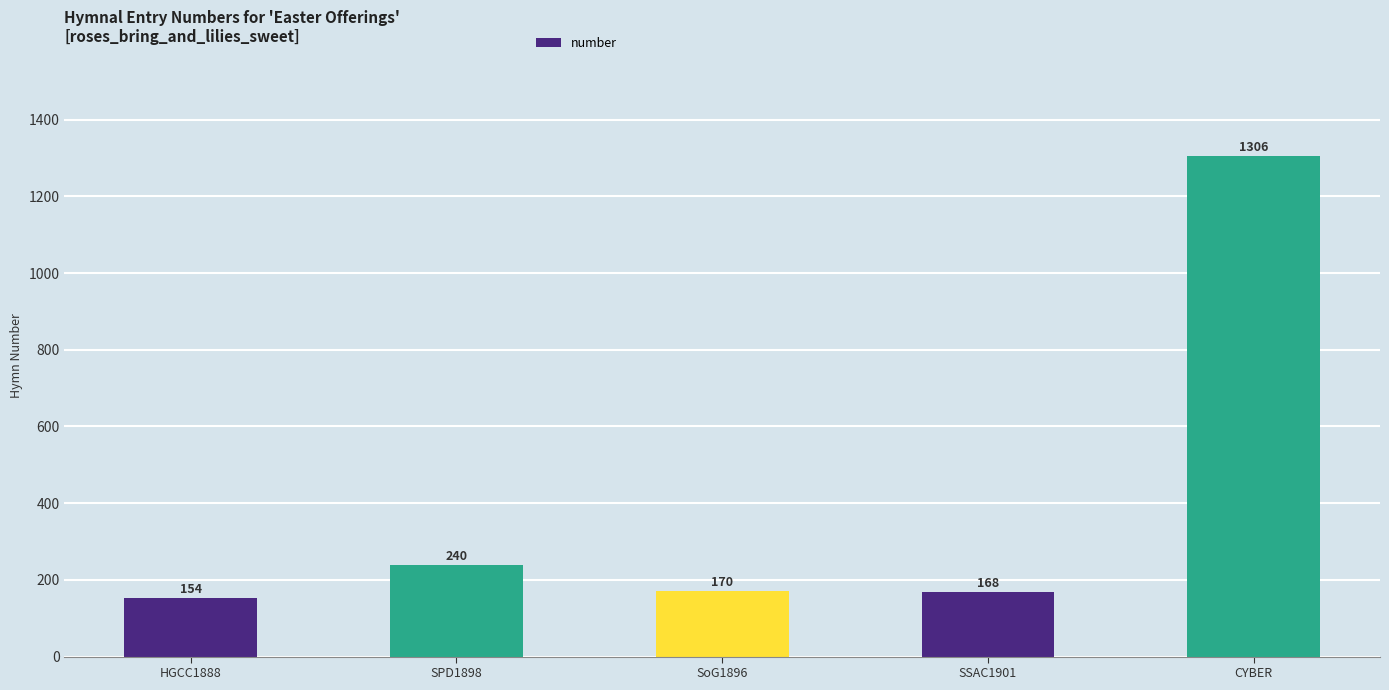

Is it true that the value at CYBER is 1306?

True